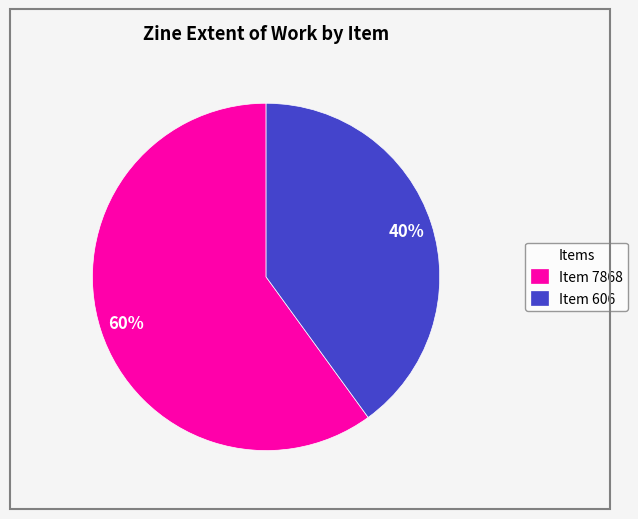

How many segments does this pie chart have?

2